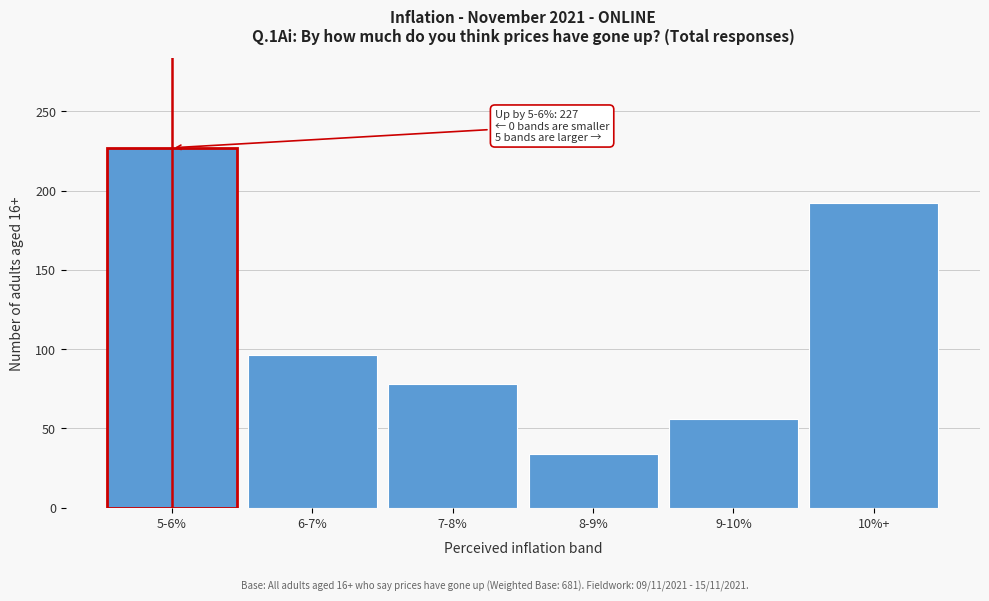

Reading right to left, extract all data points from this chart.

10%+=192	9-10%=56	8-9%=34	7-8%=78	6-7%=96	5-6%=227